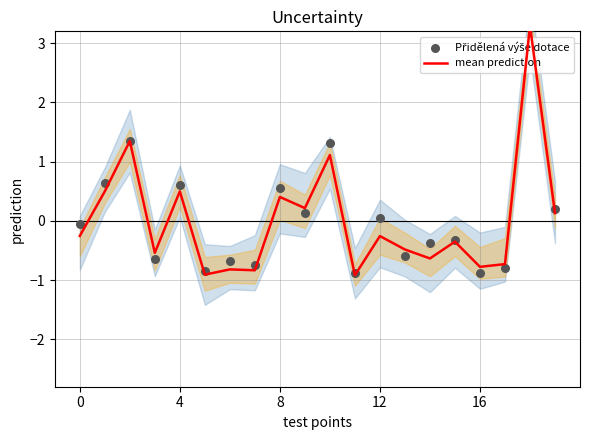

At which category is the sum across all series the highest?

18